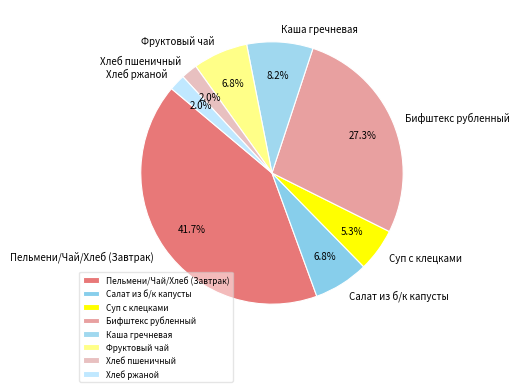

Which category has the biggest portion of the pie?

Пельмени/Чай/Хлеб (Завтрак)